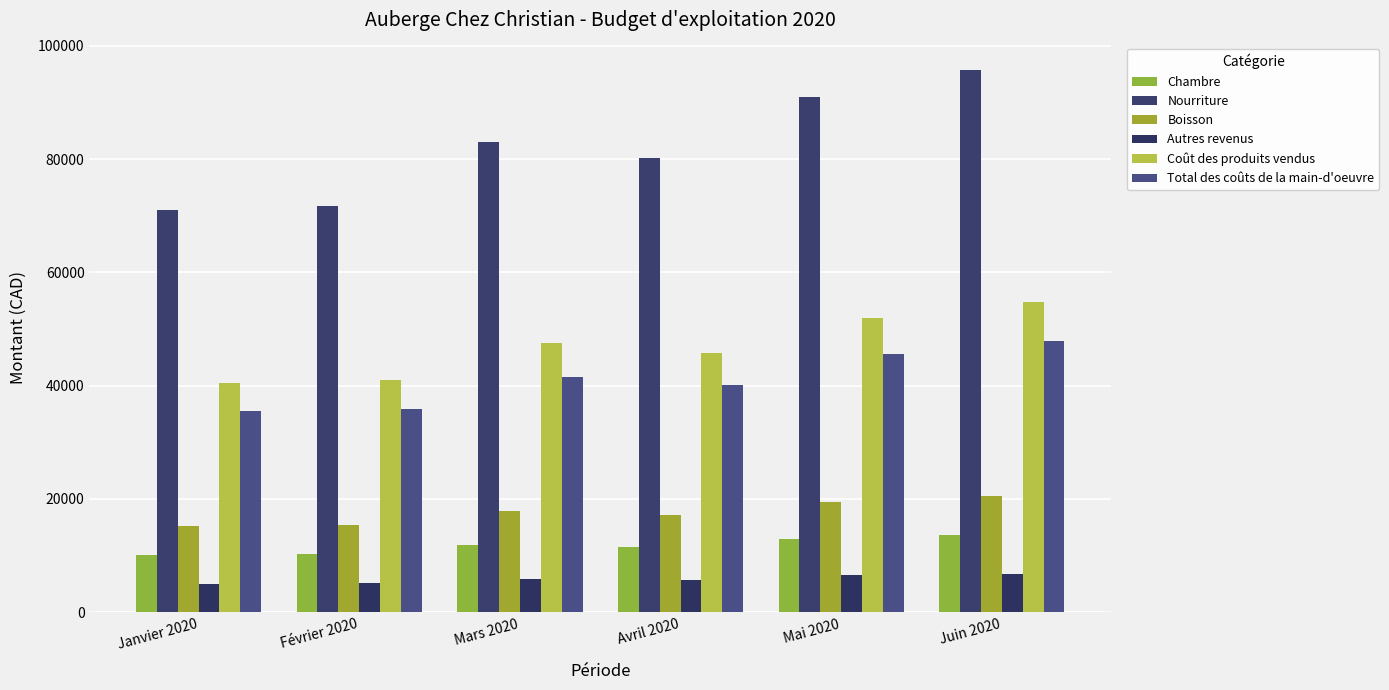

Is it true that Coût des produits vendus equals 45840.0 at Avril 2020?

True